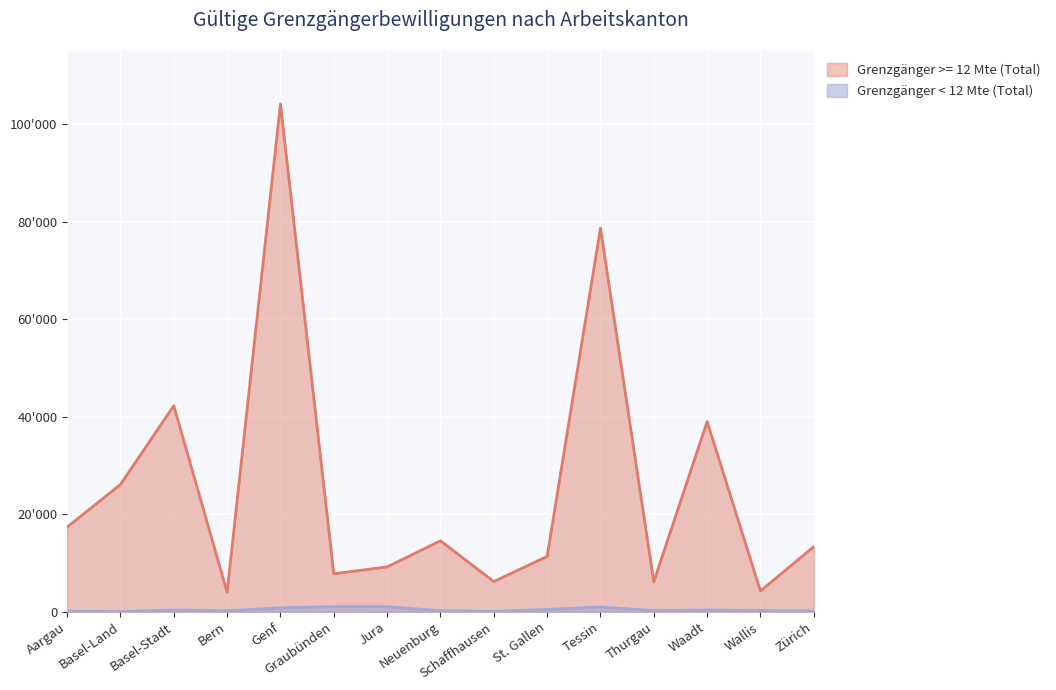

How many interior local peaks does the Grenzgänger >= 12 Mte (Total) series have?

5